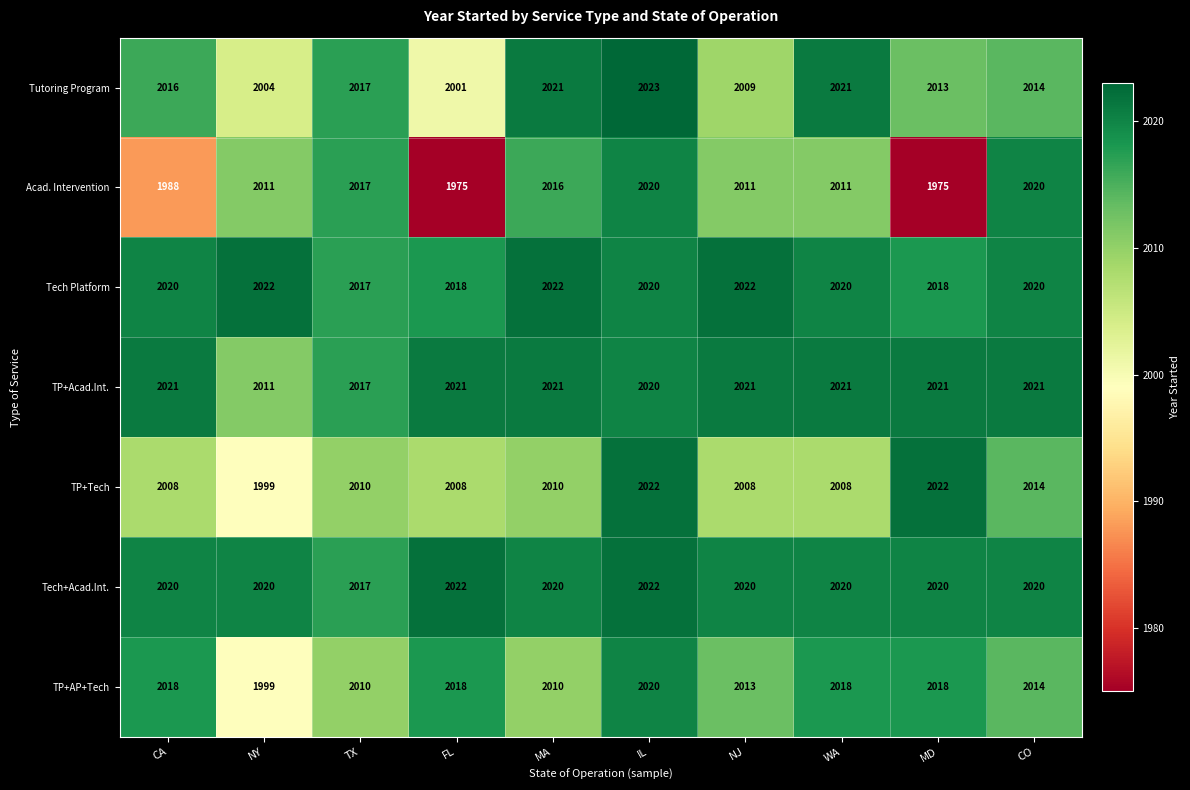

What is the spread (max minus min) of values at CA?

33